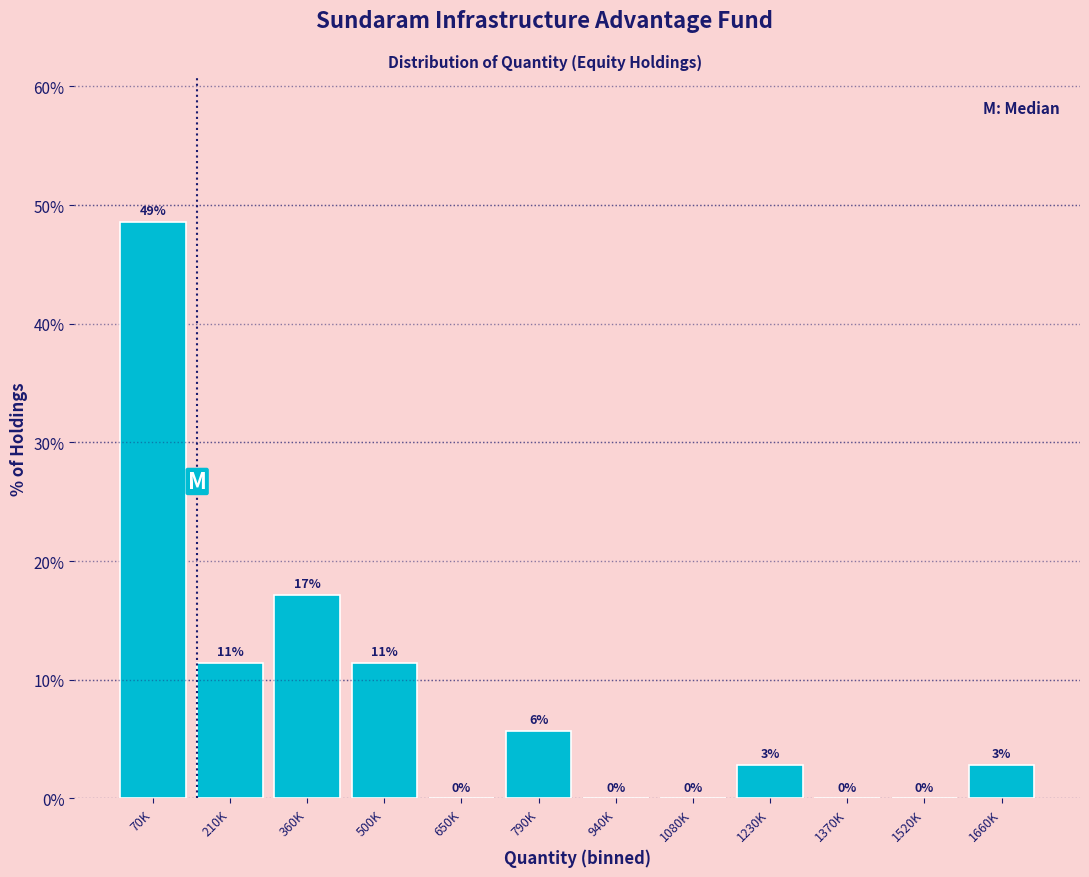

Are the bars horizontal?

No